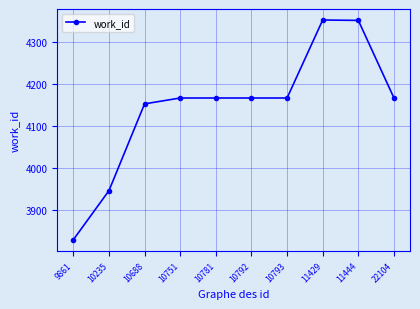

How many data points are less than 4167?

3